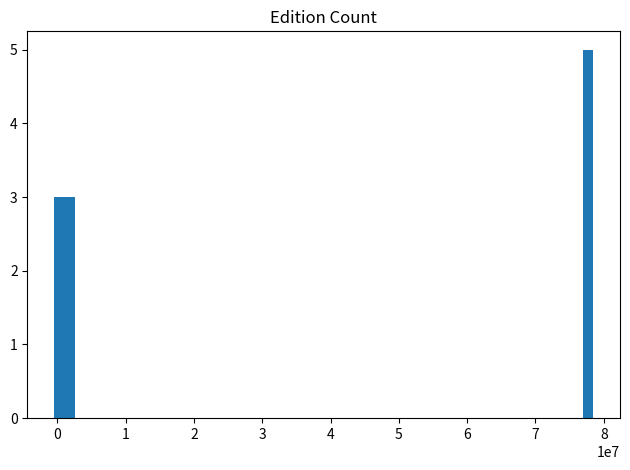

What is the sum of all values?

14